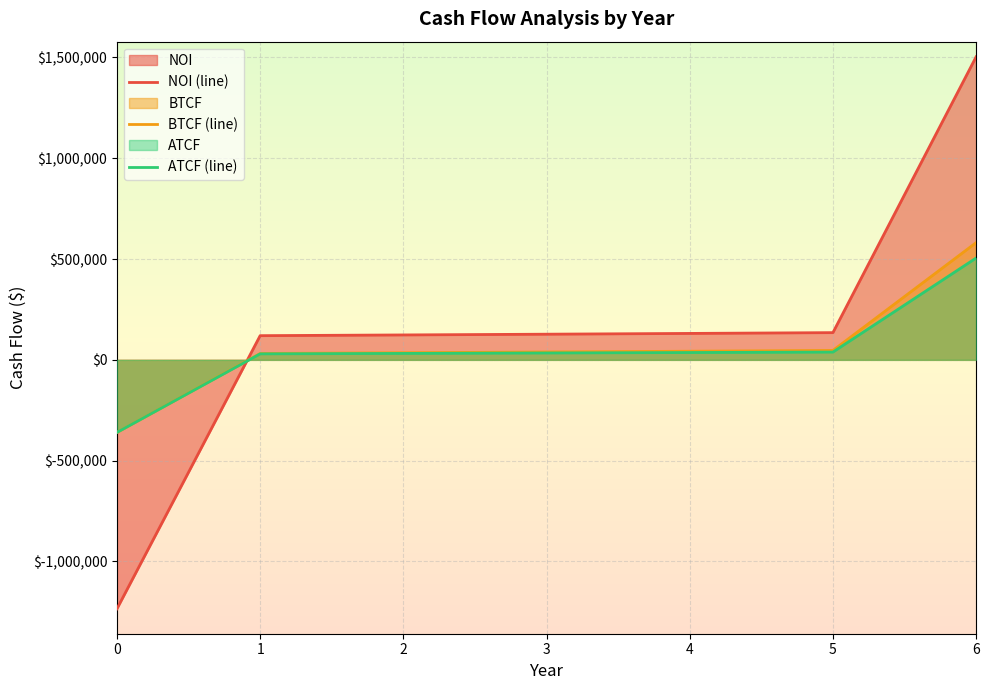

Which series changed the most between 1 and 5?

NOI (line)